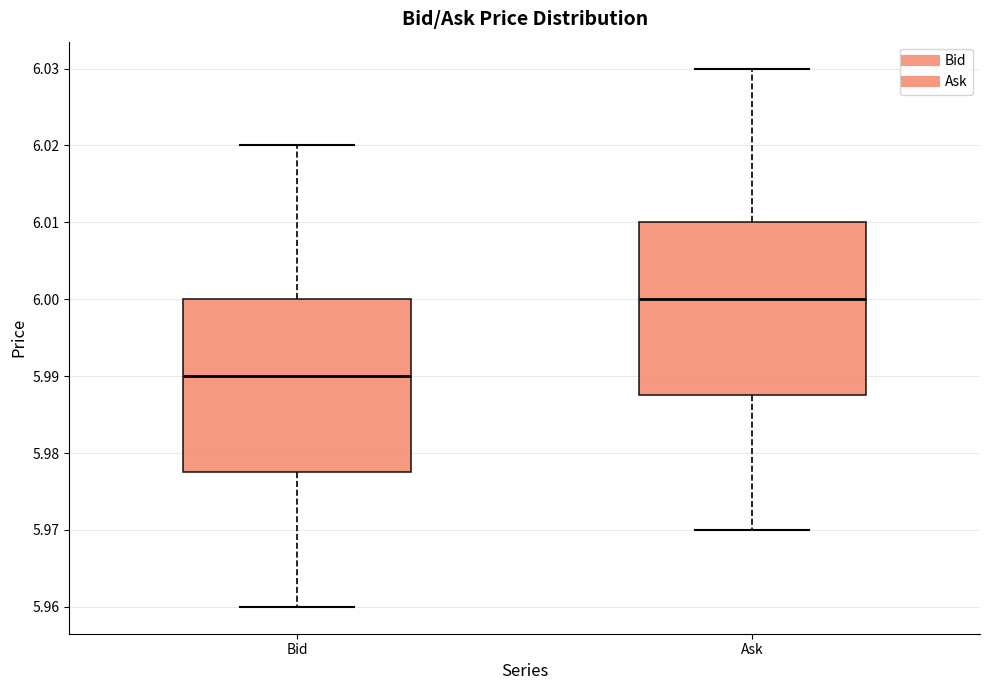

Reading left to right, read every box against the y-axis: the position of its median line, the range the box covers, and the ends of its whiskers. The values are not printed on the chart, so give them approximately, as read against the axis.

Bid: median 5.990, box 5.978 to 6.000, whiskers 5.960 to 6.020
Ask: median 6.000, box 5.988 to 6.010, whiskers 5.970 to 6.030